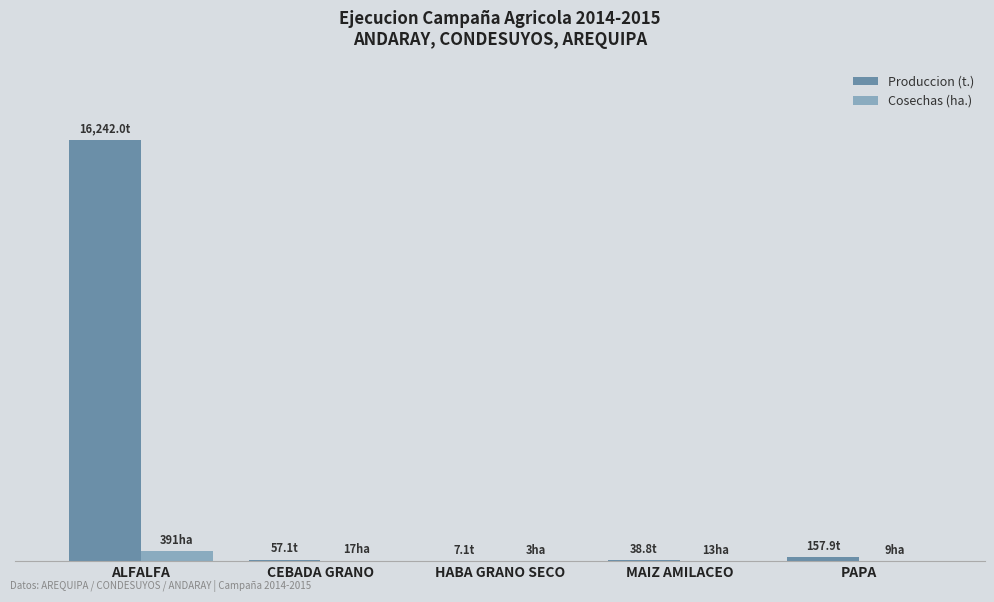

At how many categories does at least one series exceed 16051?

1